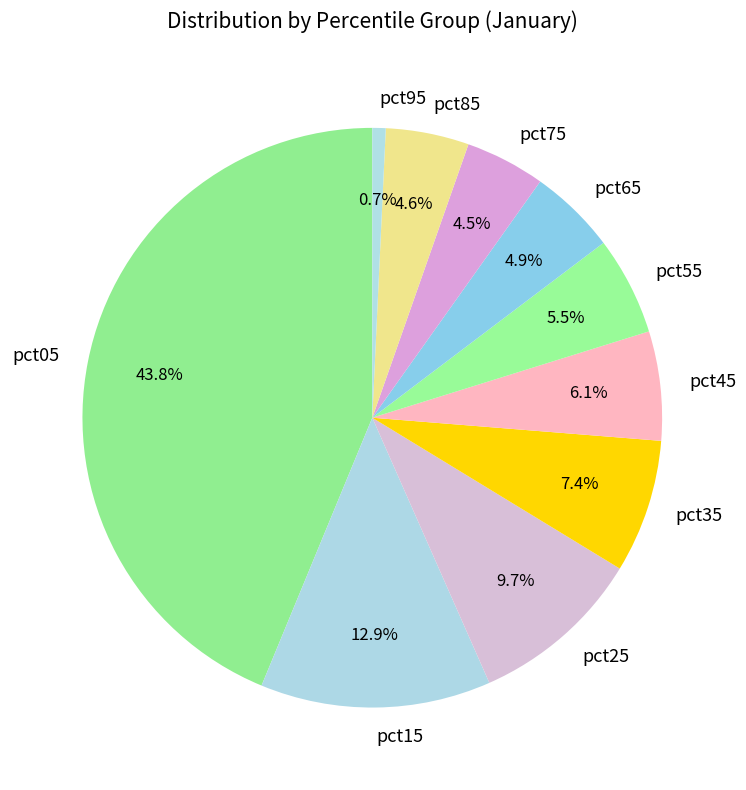

Between pct95 and pct85, which is larger?

pct85